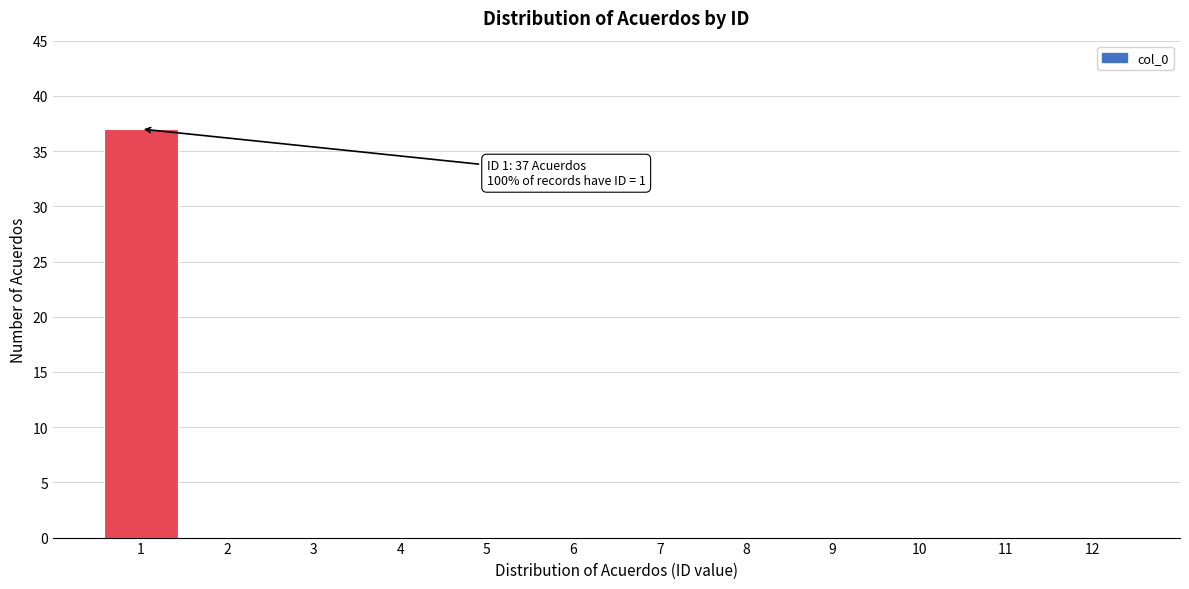

Reading left to right, list all the values displayed in this chart.

1=37	2=0	3=0	4=0	5=0	6=0	7=0	8=0	9=0	10=0	11=0	12=0